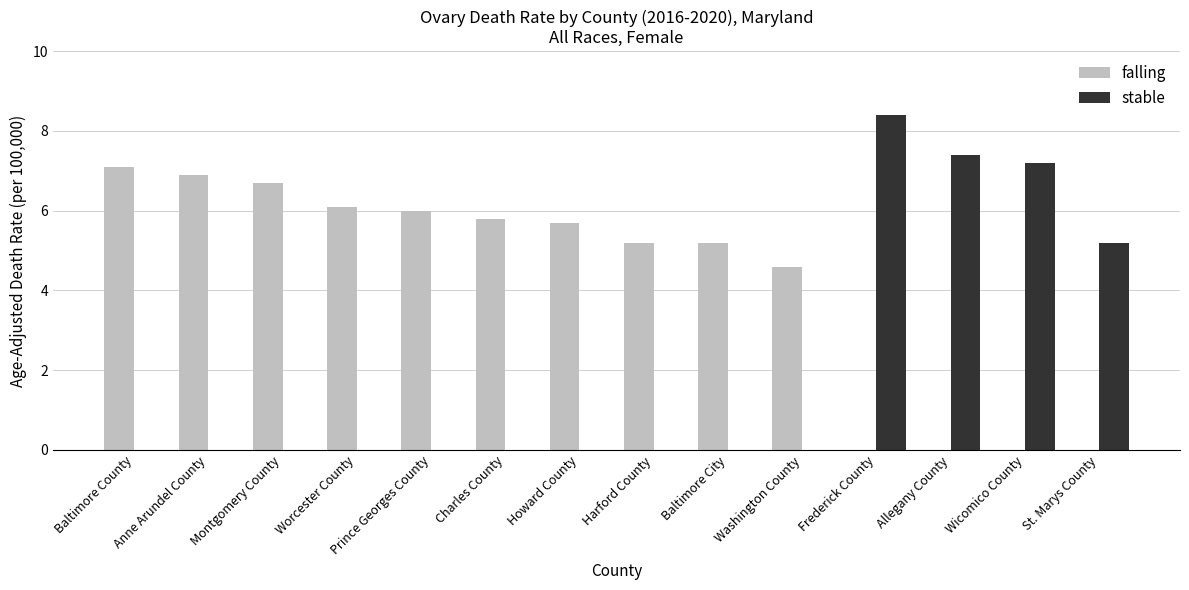

At which category is the sum across all series the highest?

Frederick County